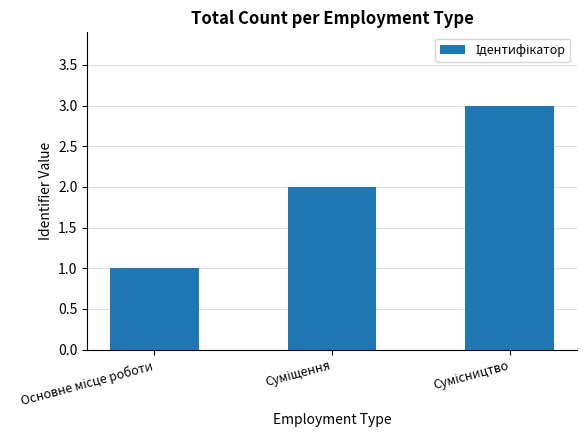

What is the sum of all values?

6